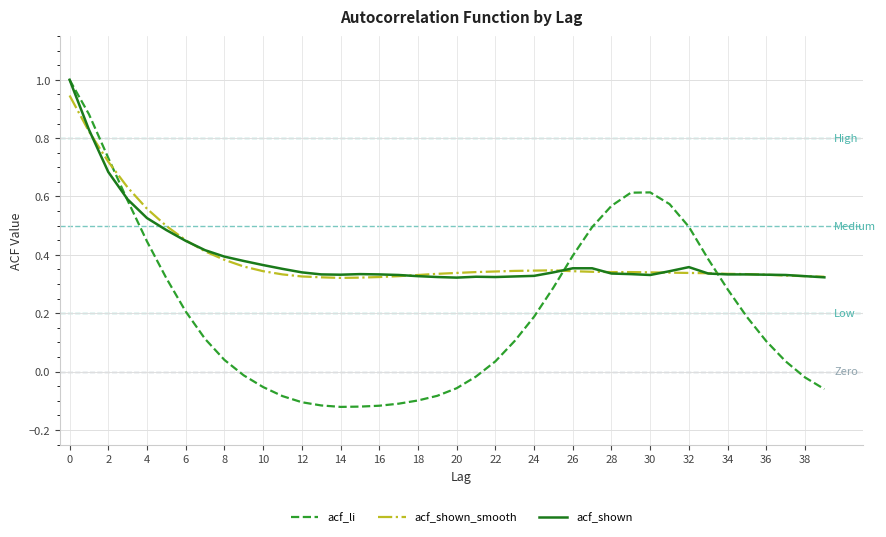

What is the maximum value for acf_li?

1.0